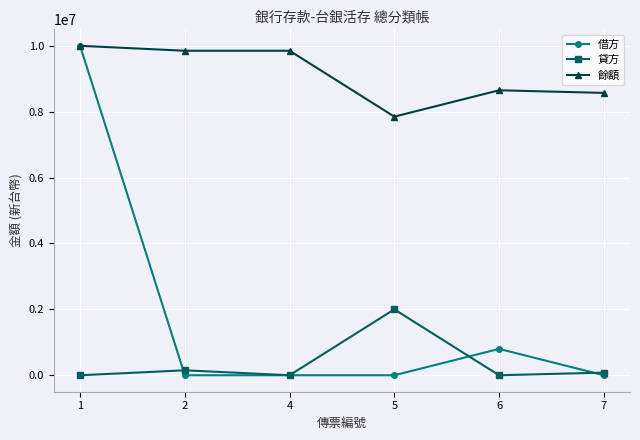

List the series in order of their overall mean, highest first.

餘額, 借方, 貸方